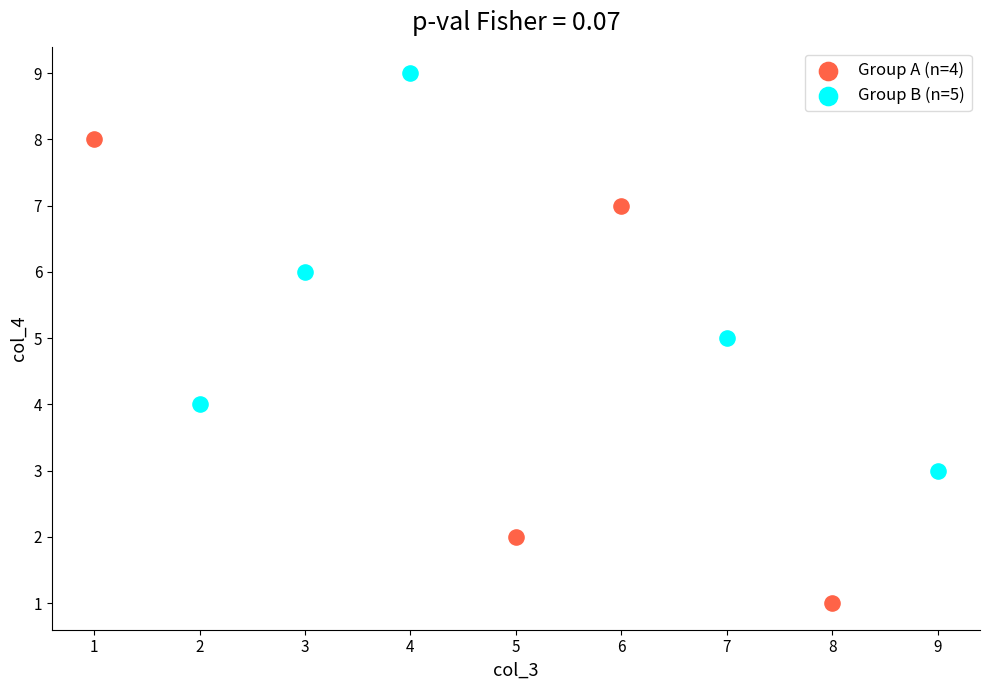

Which series has the largest Y range (max minus min)?

Group A (n=4)